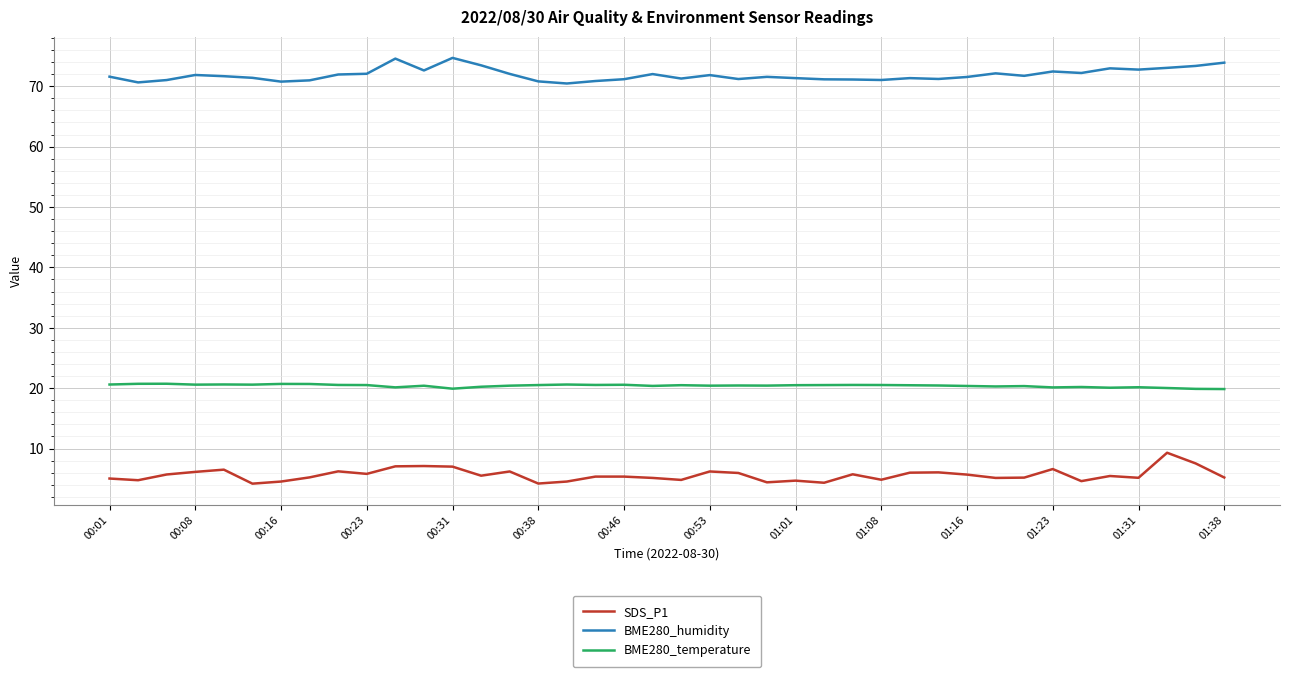

List the series in order of their peak value, highest first.

BME280_humidity, BME280_temperature, SDS_P1